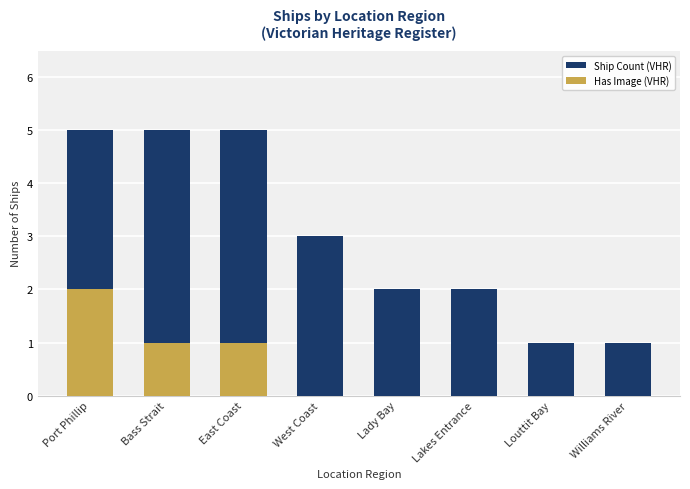

Rank the series by their average value, from lowest to highest.

Has Image (VHR), Ship Count (VHR)